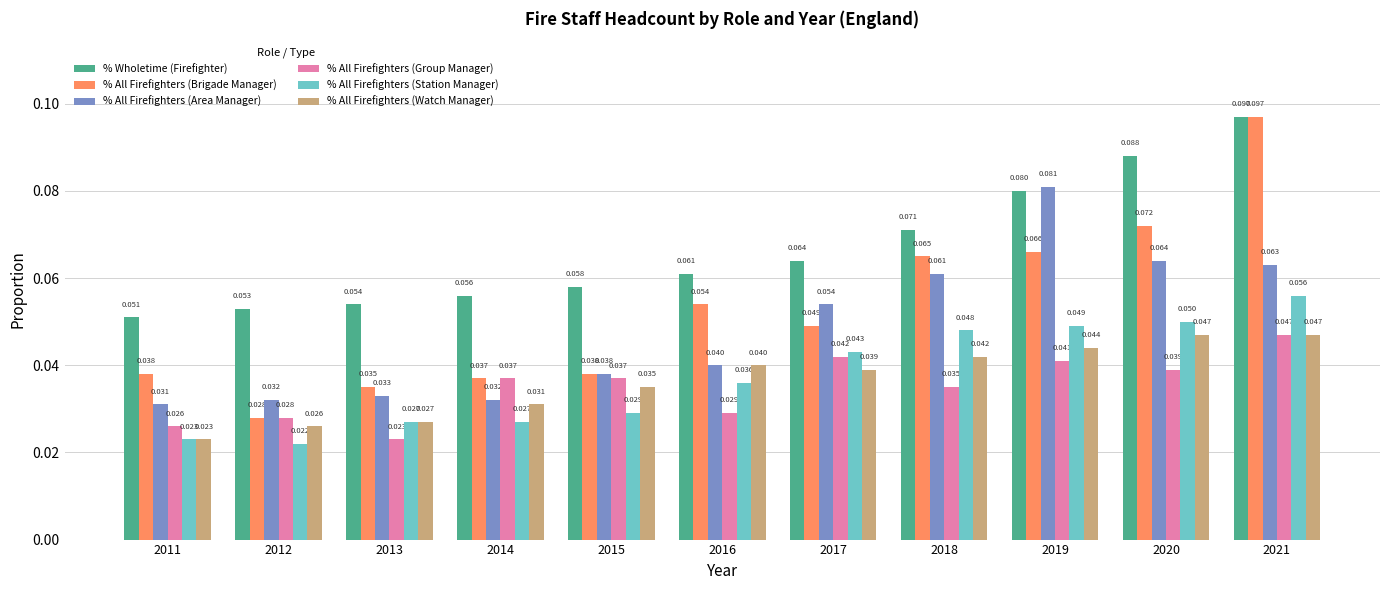

Which series has the largest total across all categories?

% Wholetime (Firefighter)